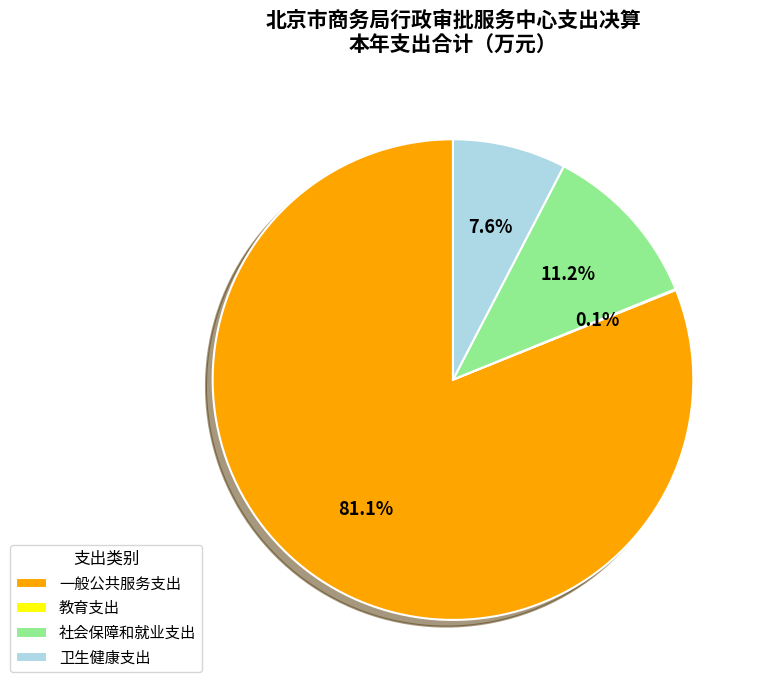

Is there a majority slice in this chart?

Yes